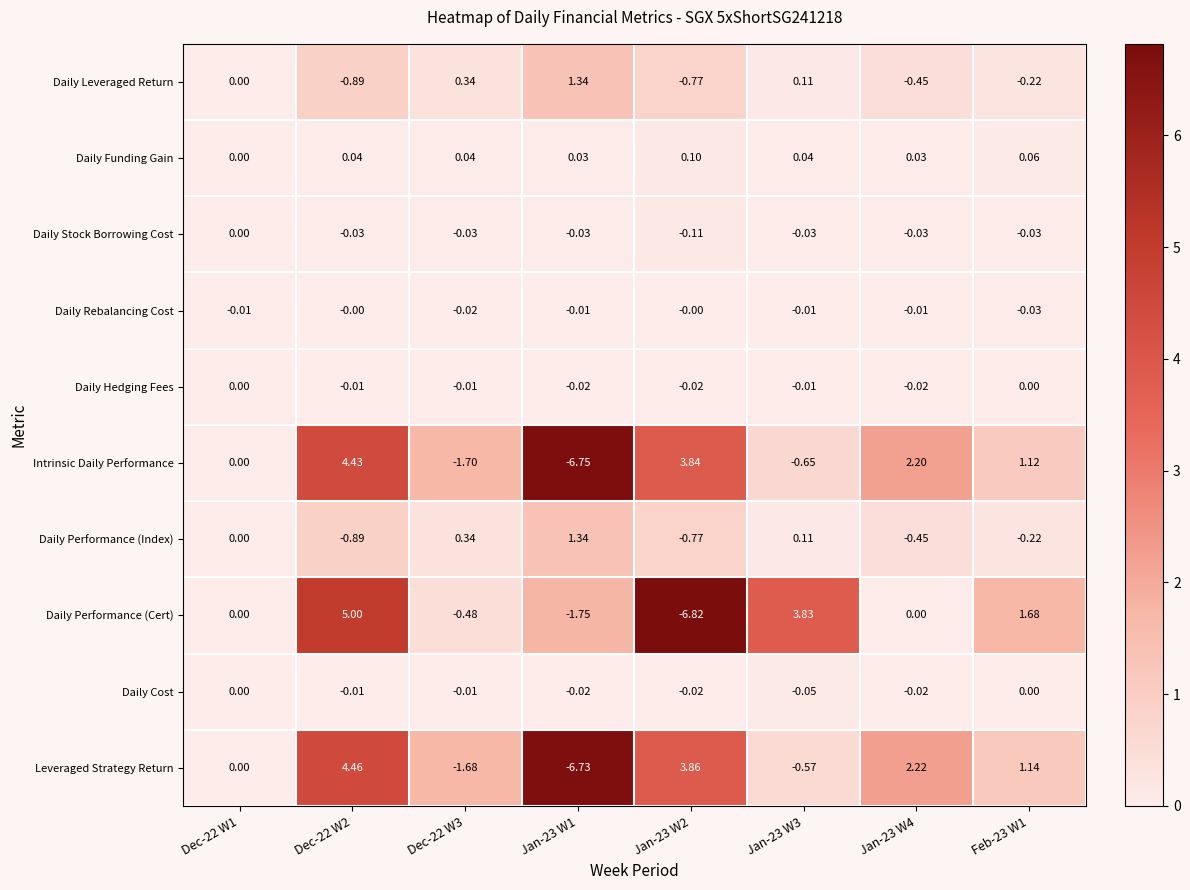

Between Dec-22 W1 and Jan-23 W3, which series saw the biggest shift?

Daily Performance (Cert)